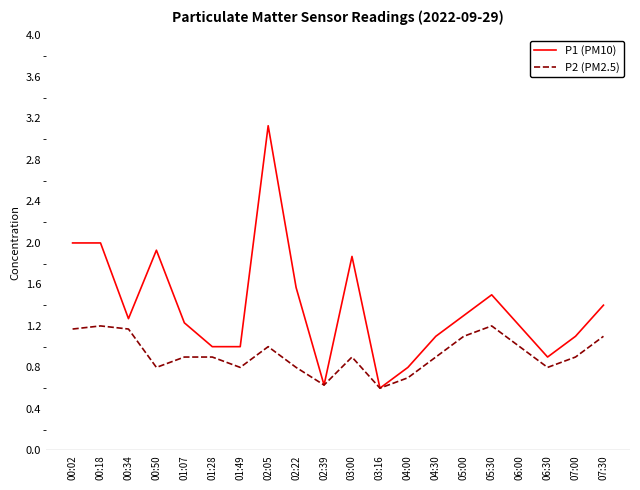

What is the difference between the P2 (PM2.5) values at 05:00 and 00:18?

0.1